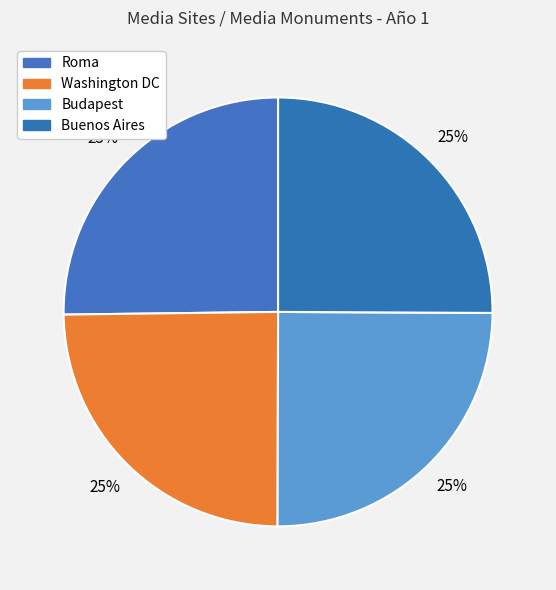

What percentage is the Roma slice, to the nearest percent?

25%